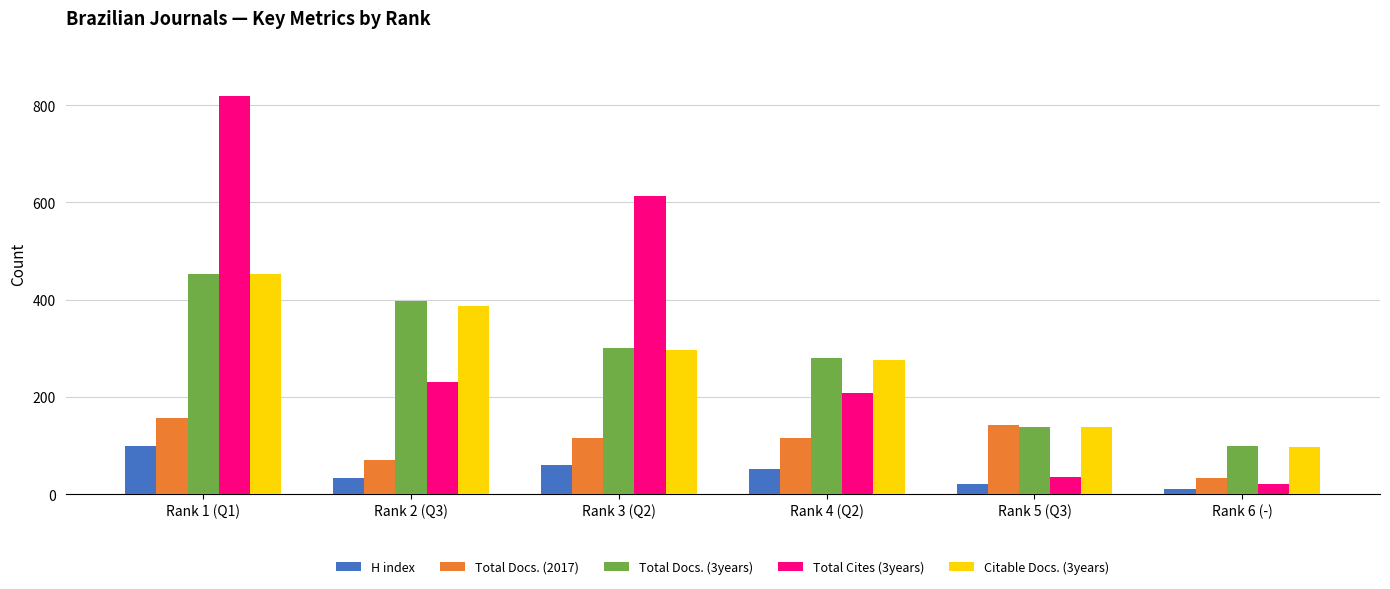

What is the approximate value of Total Docs. (3years) at Rank 1 (Q1)?

453